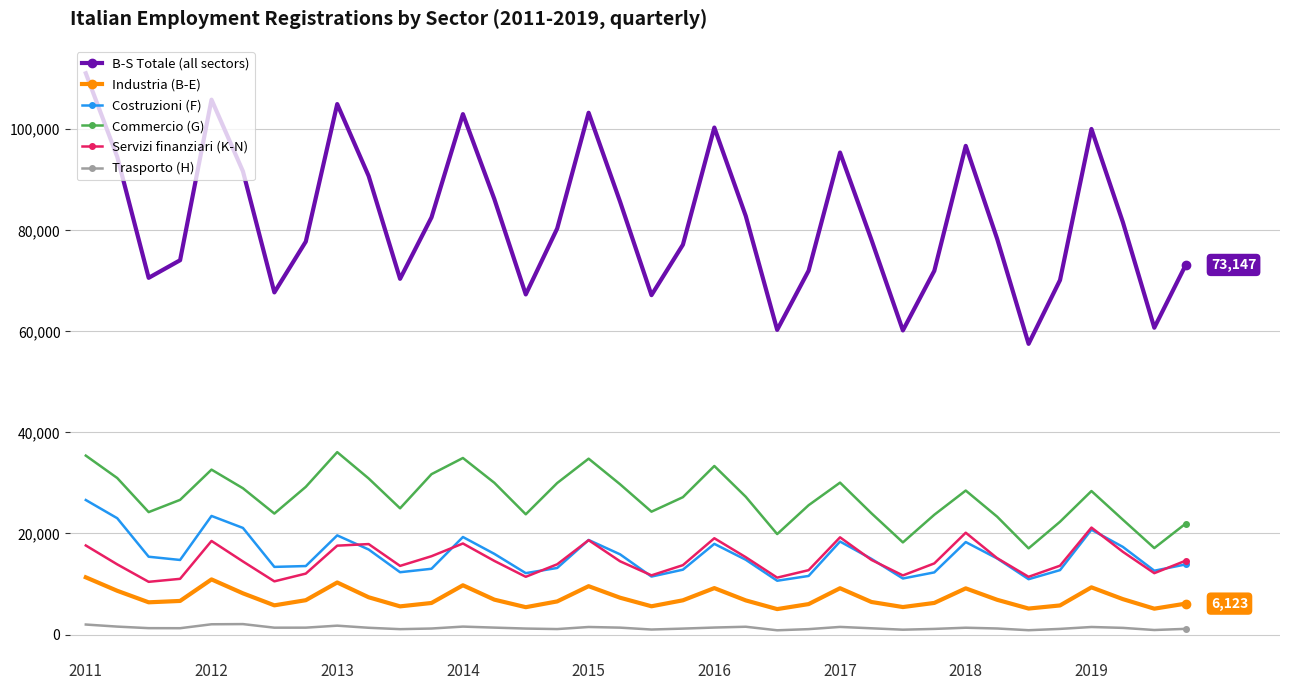

True or false: Trasporto (H) and Commercio (G) cross at least once.

False